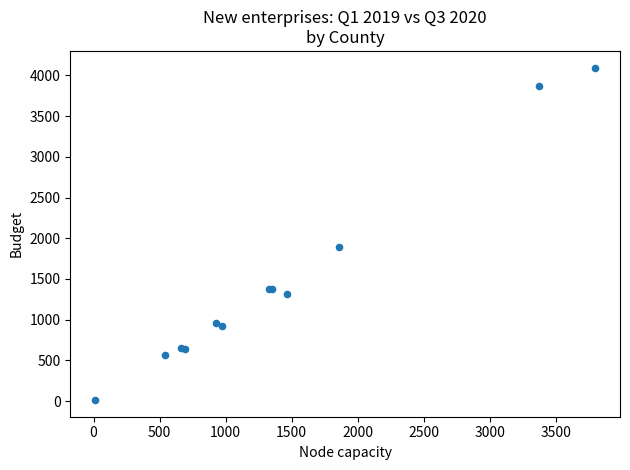

What Y value in the scatter plot is closest to 2054?

1898